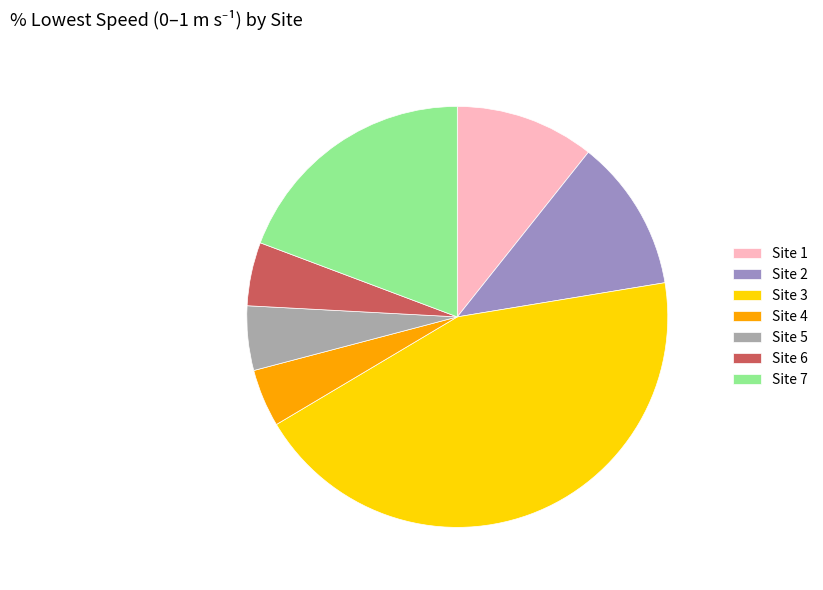

Combined, do Site 2 and Site 4 account for over 50%?

No